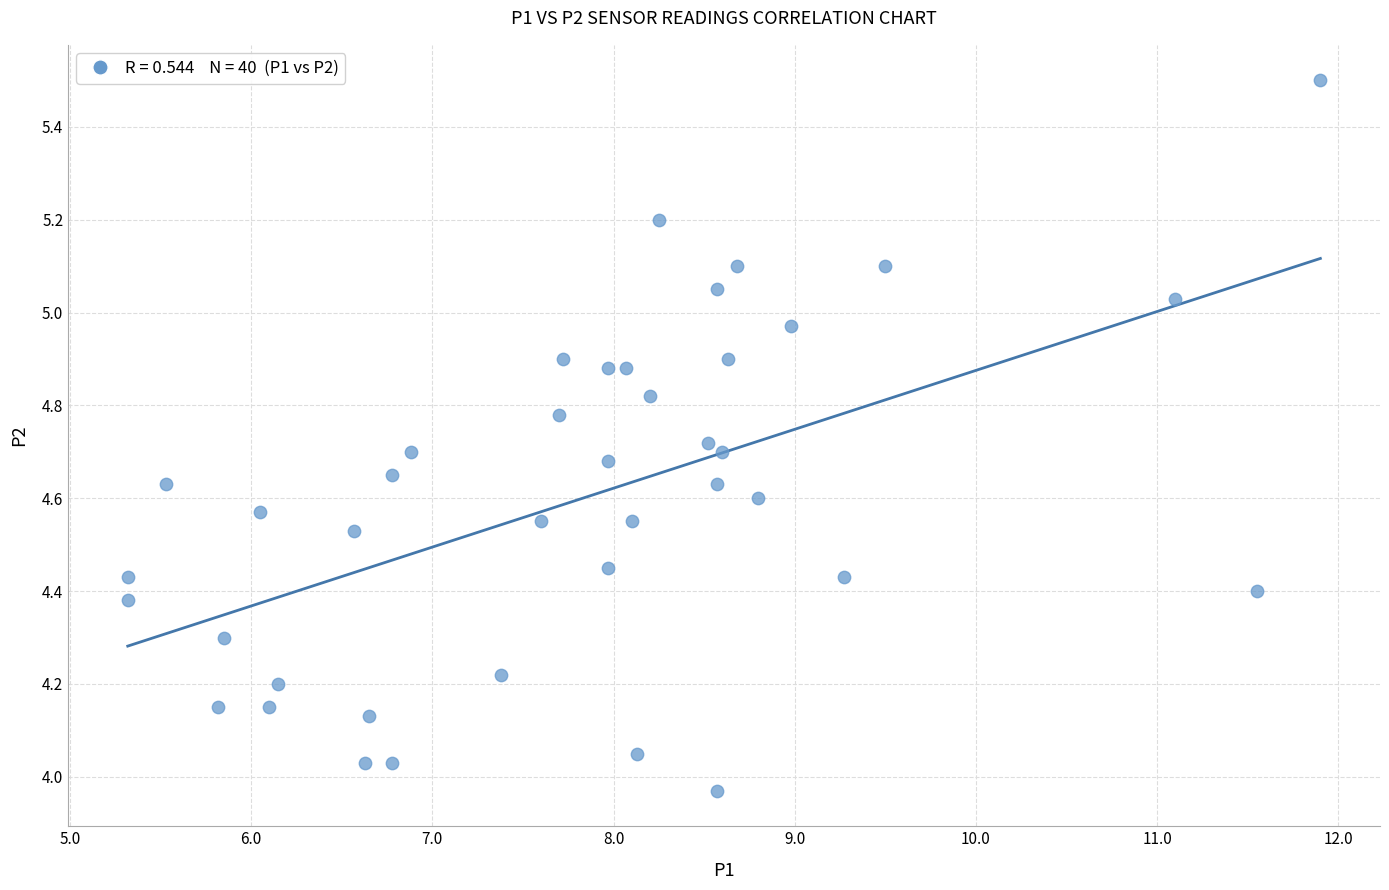

What is the range of X values (max minus min)?

6.6